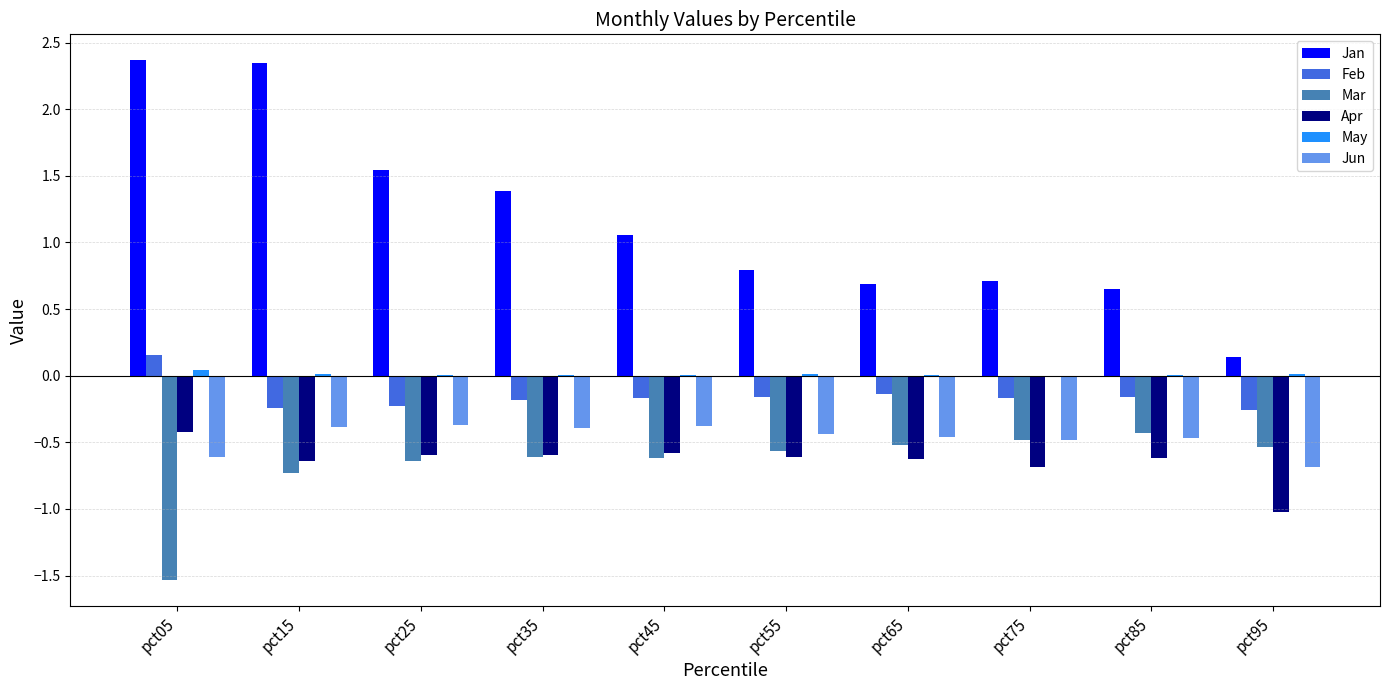

Is the value of Apr at pct85 greater than the value of Mar at pct85?

No